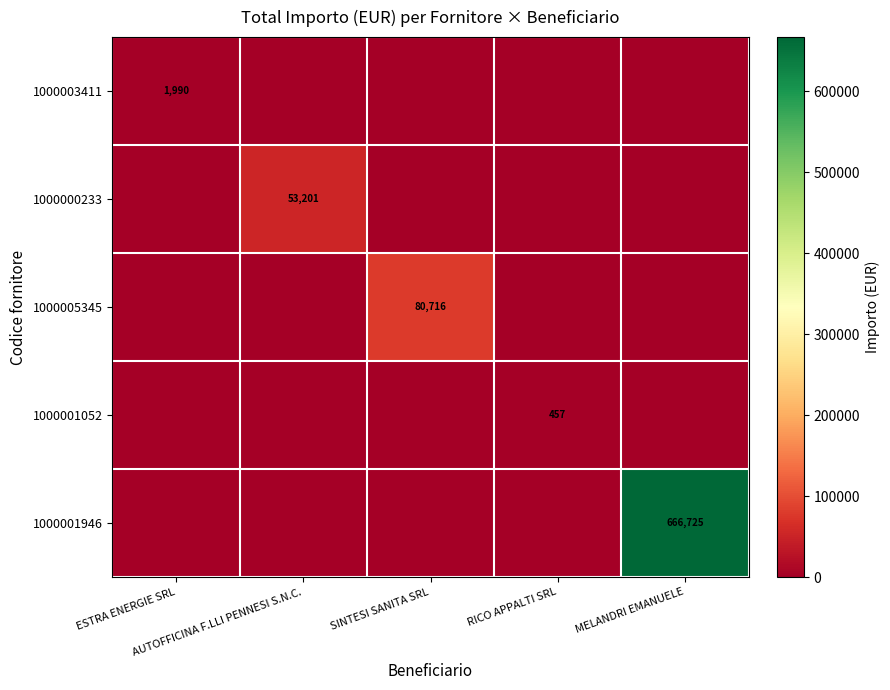

True or false: 1000001946 has a value of 917642.0 at MELANDRI EMANUELE.

False